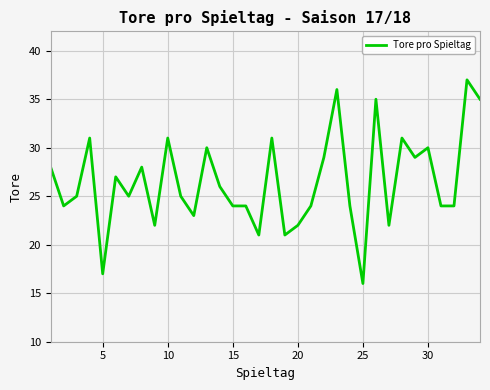

Reading right to left, list all the values displayed in this chart.

35	37	24	24	30	29	31	22	35	16	24	36	29	24	22	21	31	21	24	24	26	30	23	25	31	22	28	25	27	17	31	25	24	28